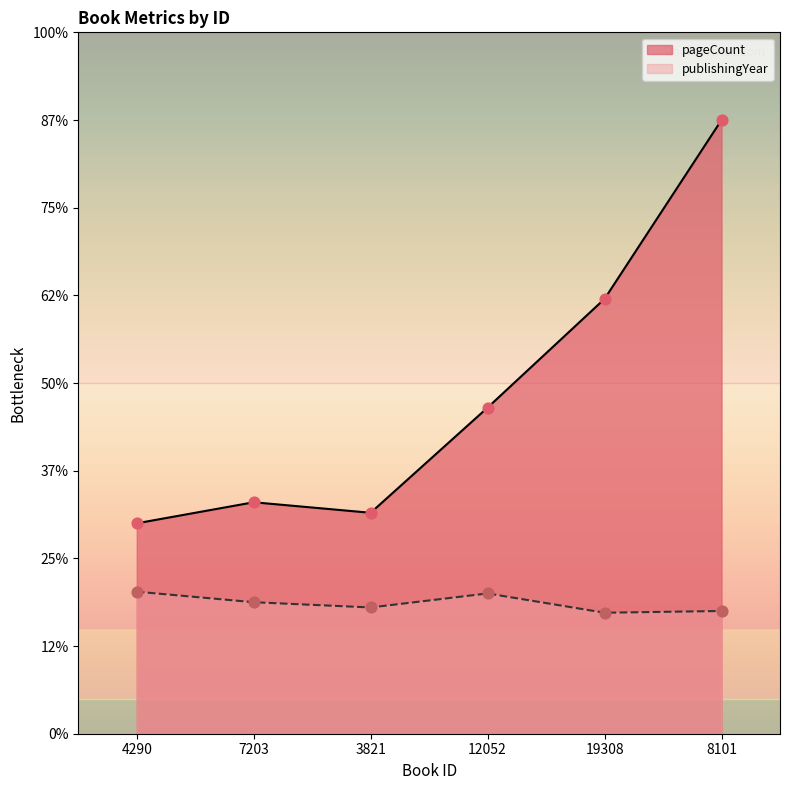

Which series has the widest spread of Y values?

pageCount